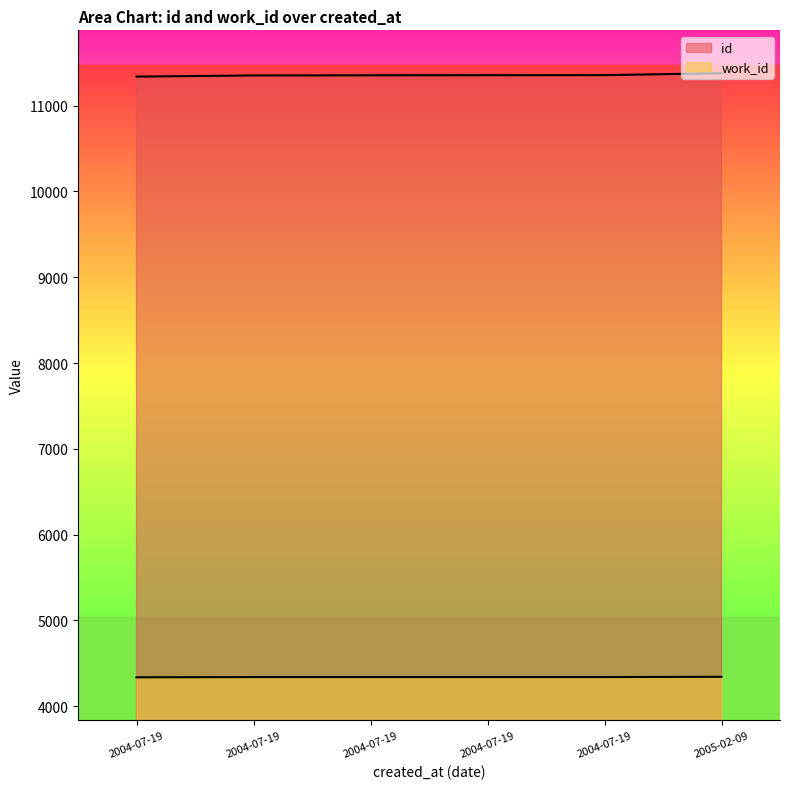

The id series shows 20278 at 2004-07-19. True or false?

False